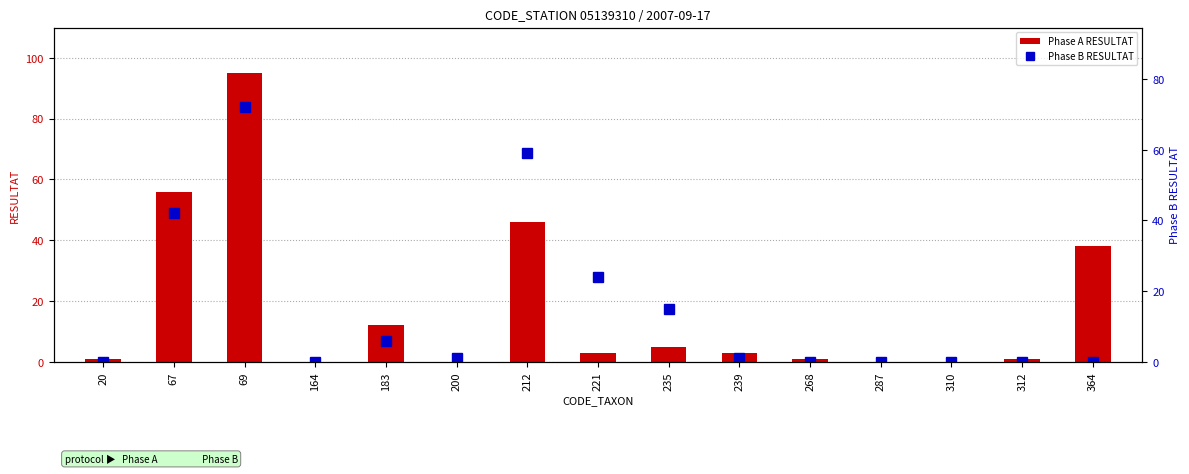

What is the total value across all series at 212?

105